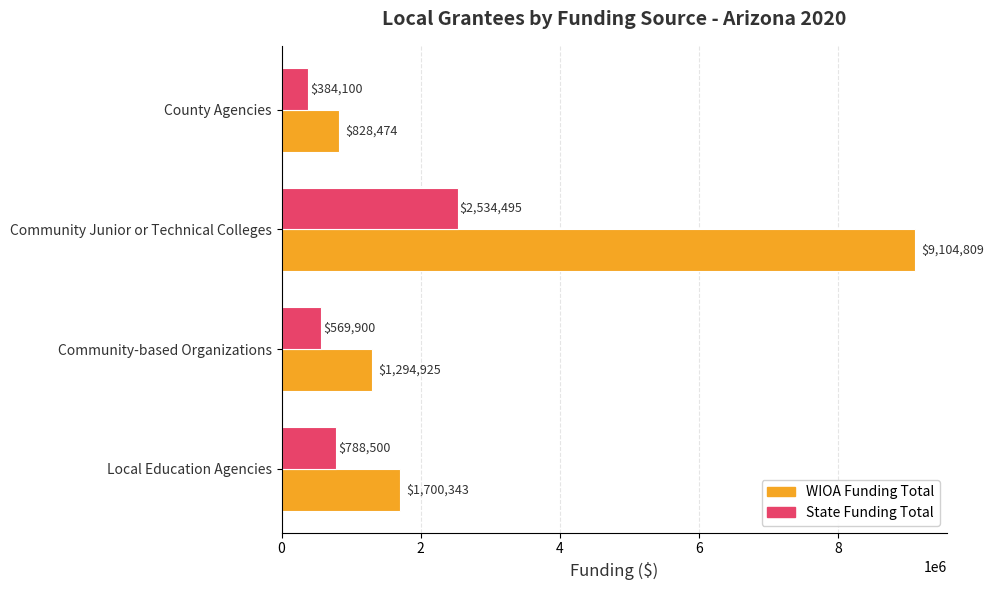

Is it true that WIOA Funding Total equals 9104809 at Community Junior or Technical Colleges?

True